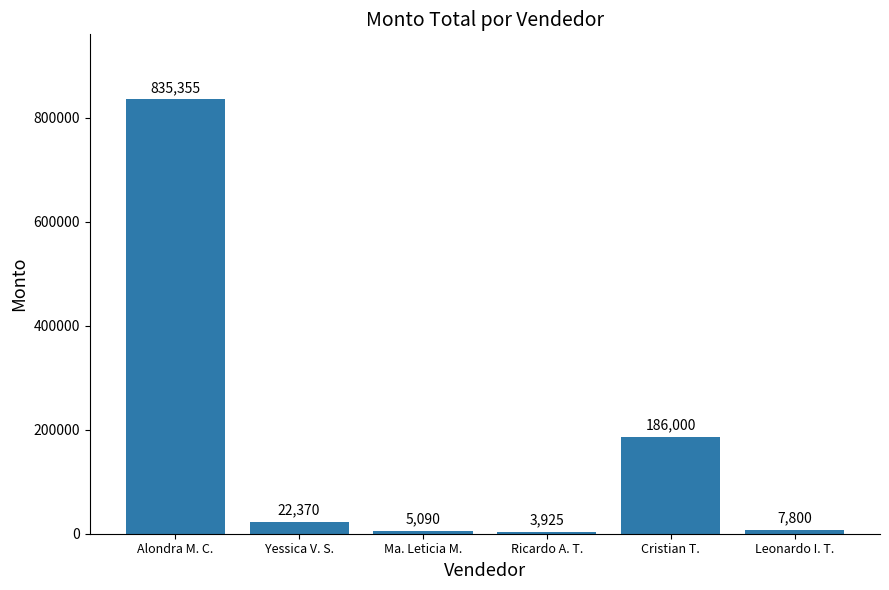

How many data points are less than 22370?

3